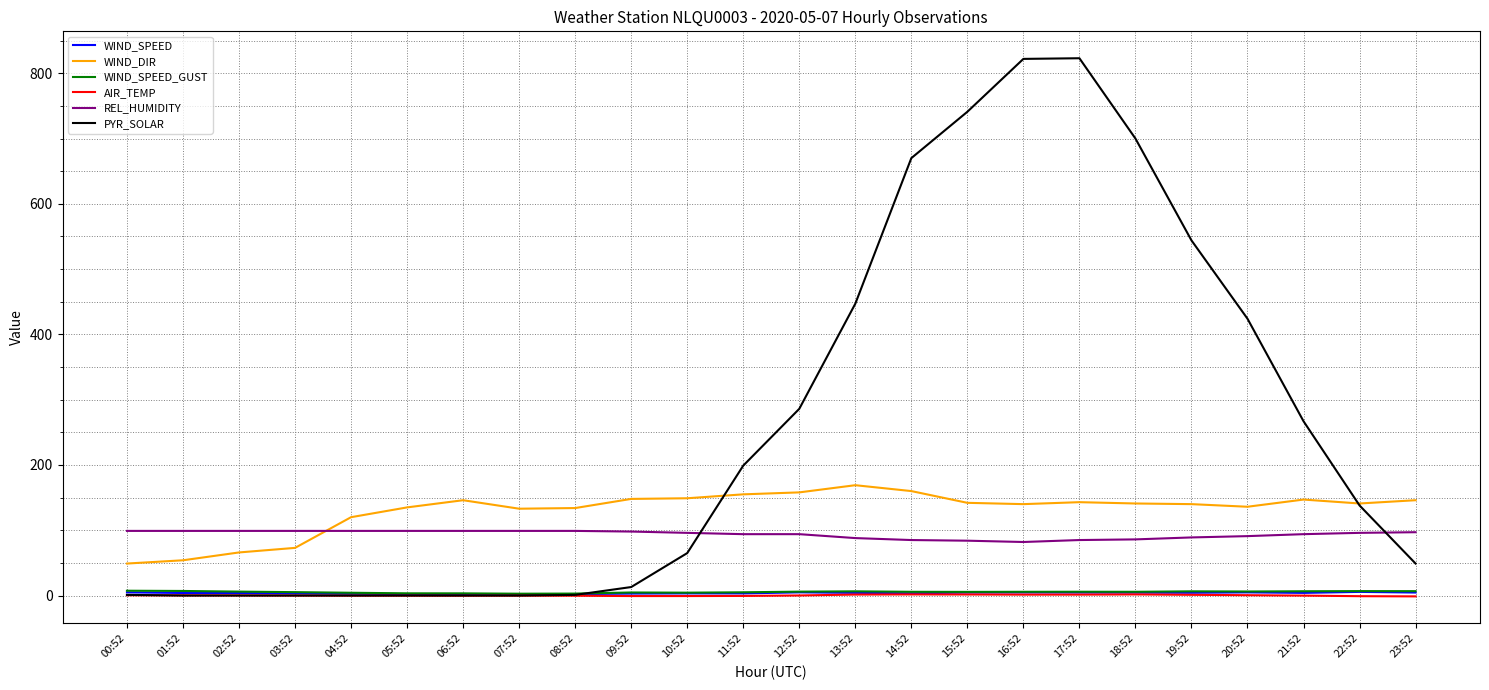

True or false: REL_HUMIDITY and WIND_SPEED intersect in this chart.

False